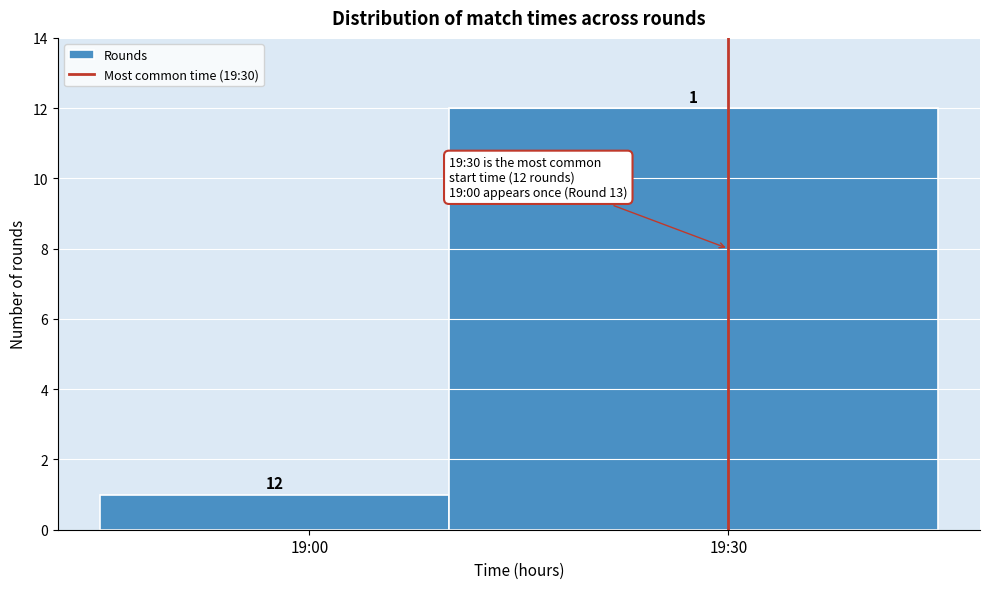

Reading left to right, list all the values displayed in this chart.

1	12